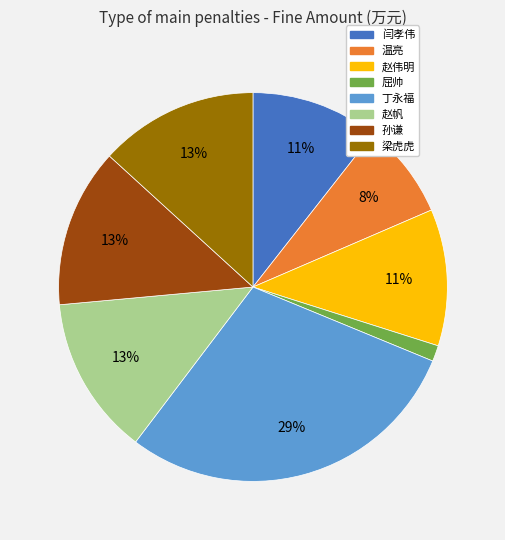

To the nearest percent, what is the average slice percentage?

12%